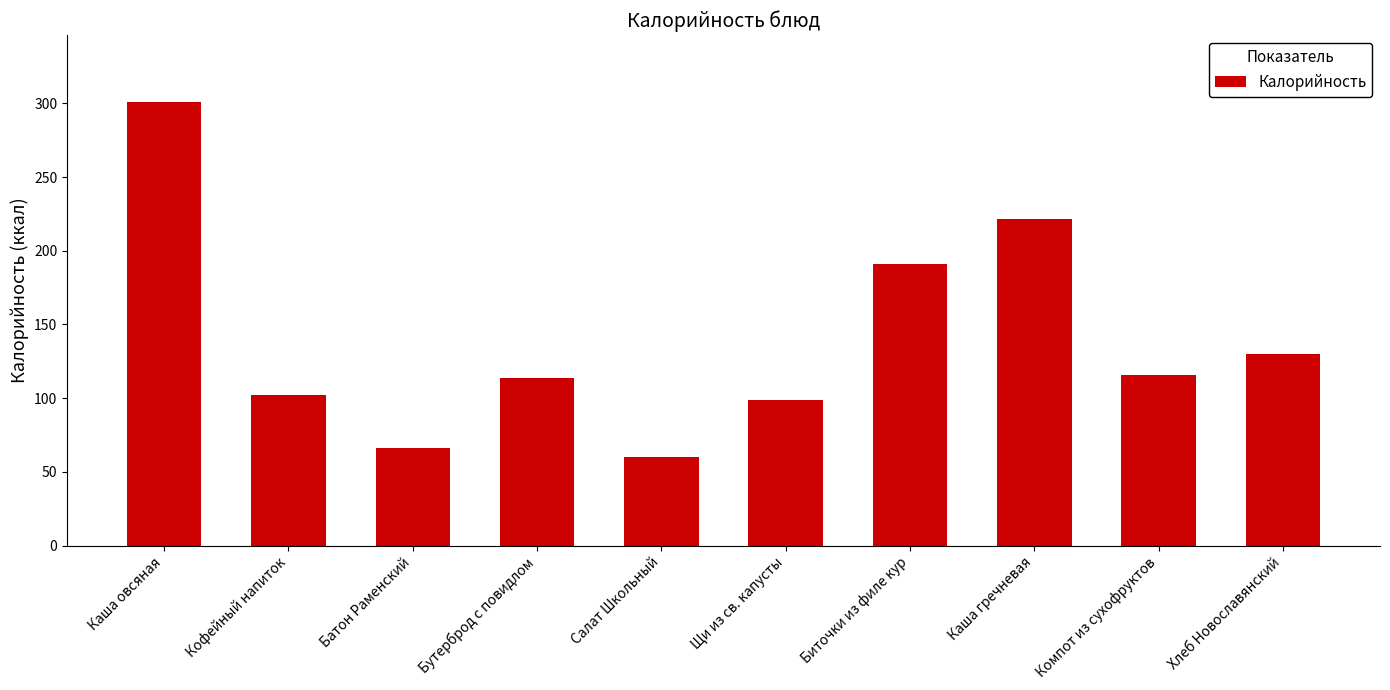

At which category does the chart reach its peak across all series?

Каша овсяная